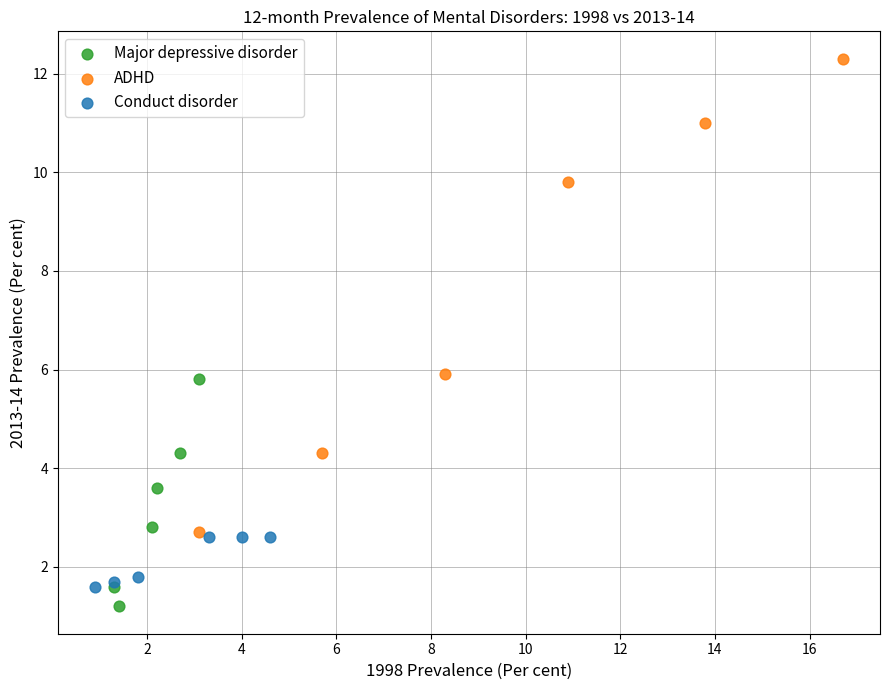

Which series contains the highest Y value?

ADHD